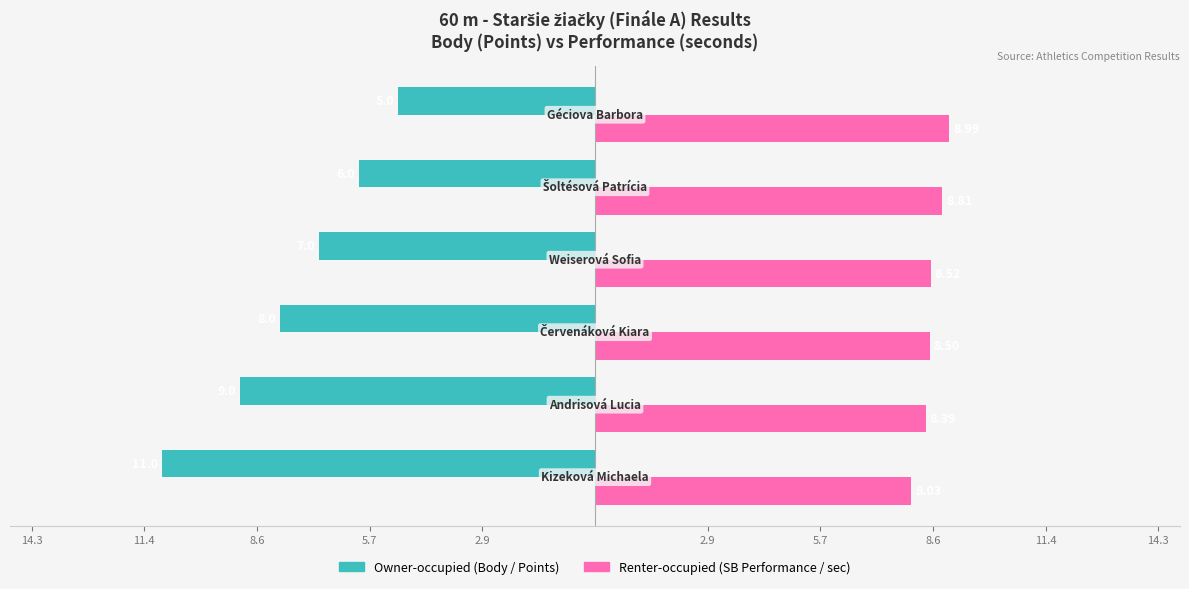

What is the value of the Renter-occupied bar at the 6th from the left?

8.0